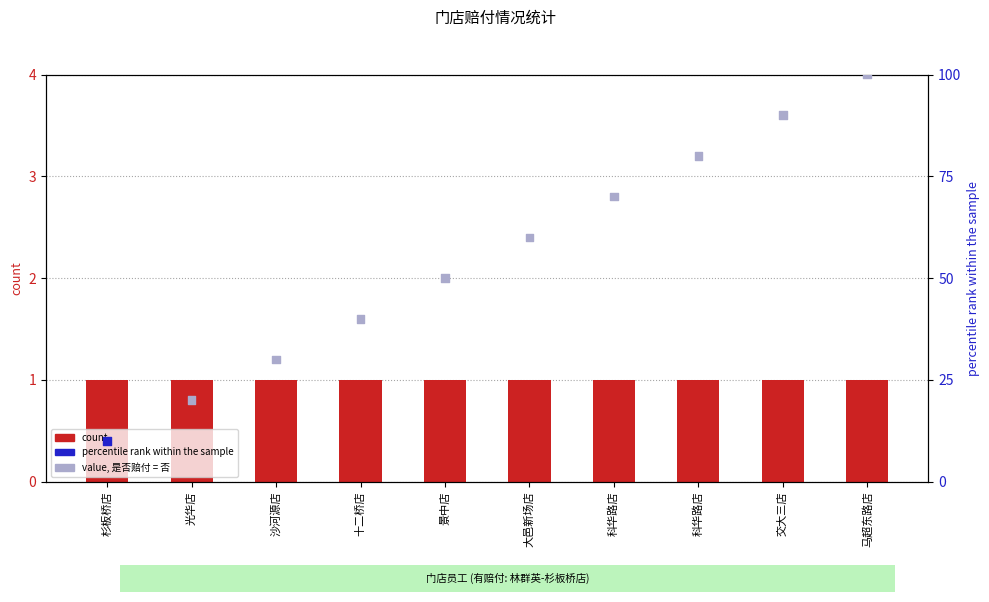

Which series reaches the minimum Y coordinate?

count